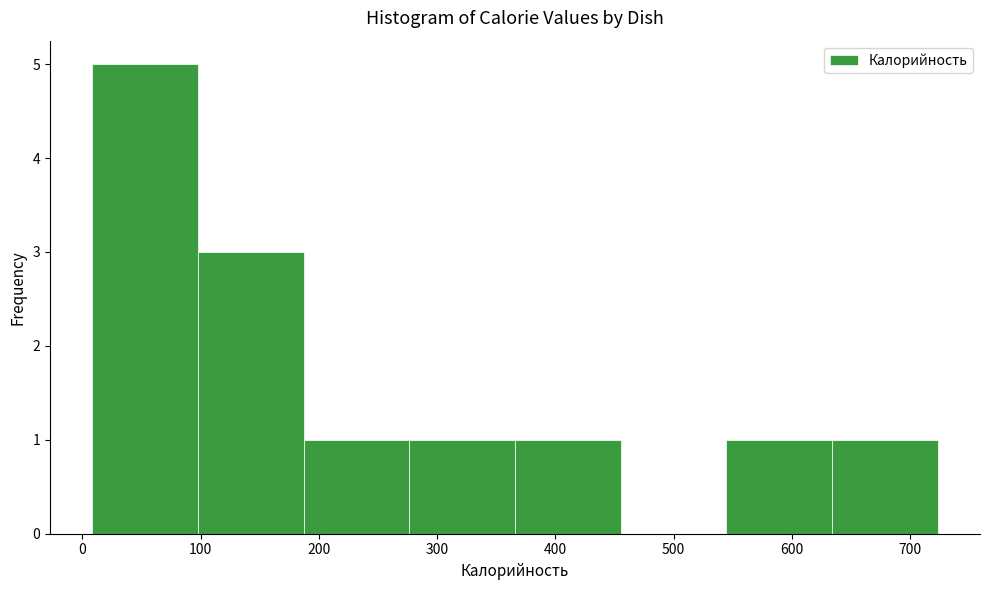

Reading left to right, transcribe this chart: for each bar, give the range it covers on the x-axis and its height. Neither the bar edges nor the heights are printed on the chart, so give them approximately, as read against the axes.

10 to 100: 5
100 to 190: 3
190 to 280: 1
280 to 370: 1
370 to 460: 1
460 to 540: 0
540 to 630: 1
630 to 720: 1